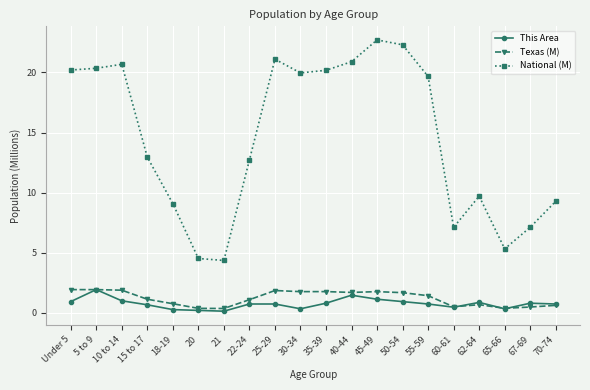

Where does the National (M) series first go above 19?

Under 5